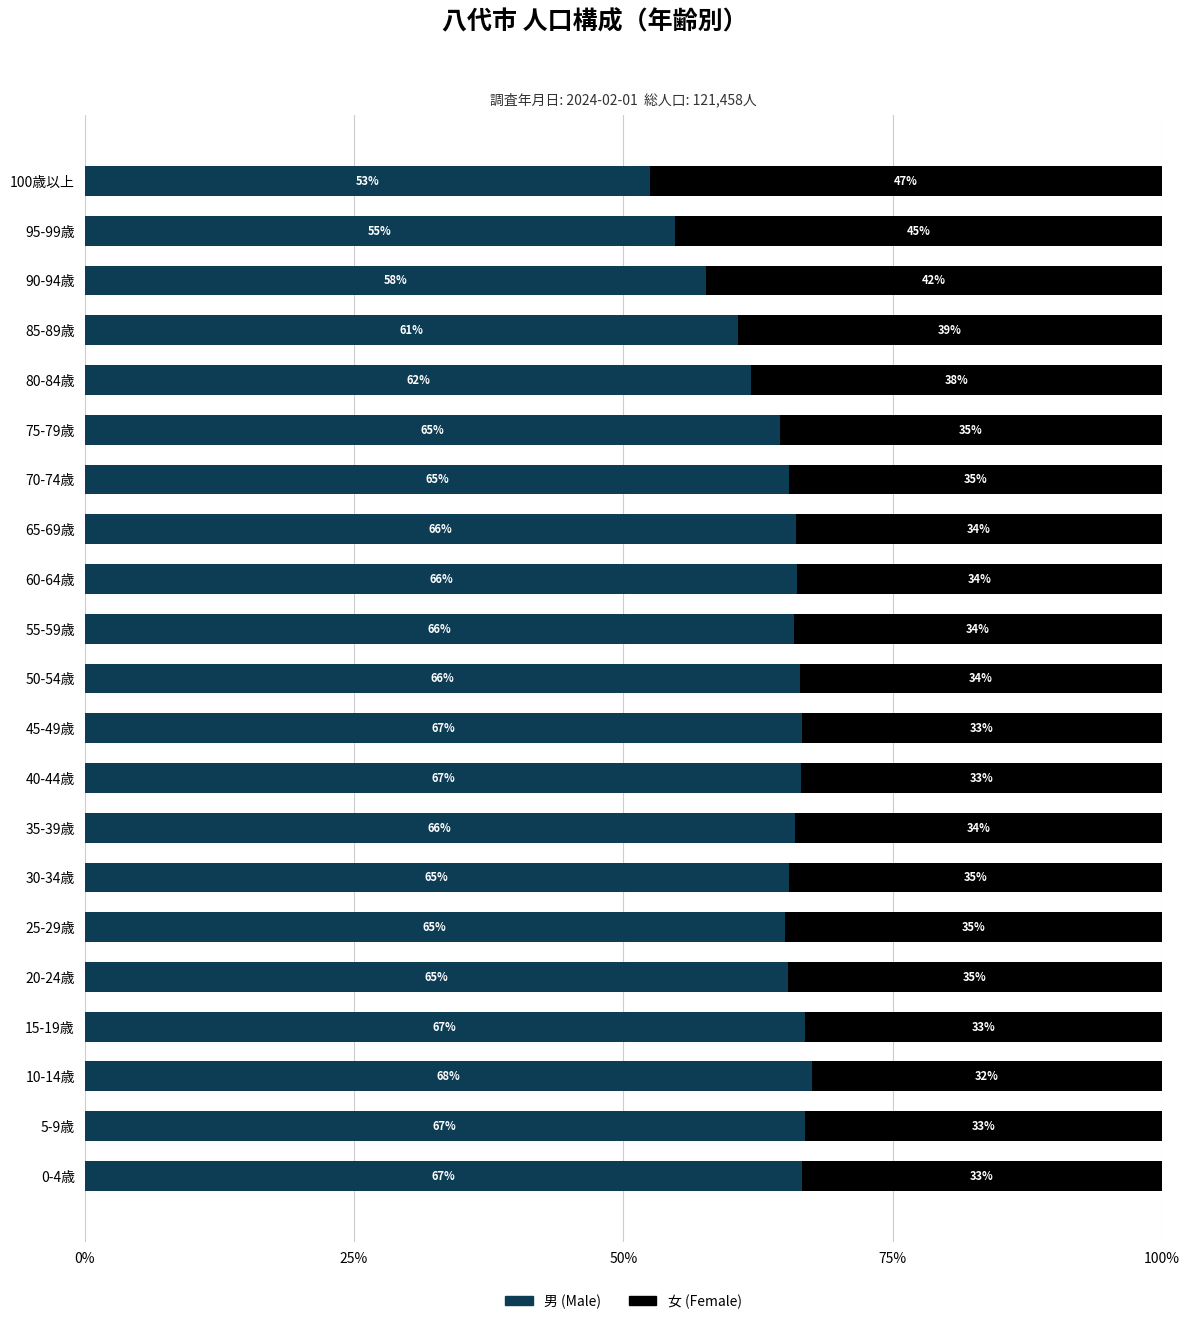

Is it true that 男 (Male) equals 115.3 at 65-69歳?

False